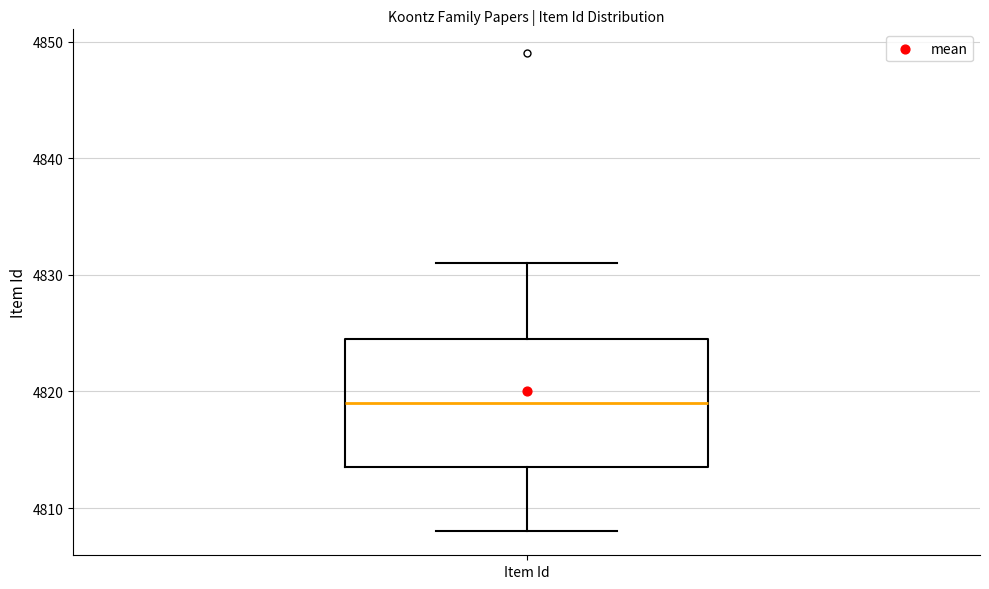

Where does the median line of the box for Item Id sit on the y-axis? The values are not printed on the chart, so give them approximately, as read against the axis.

4819